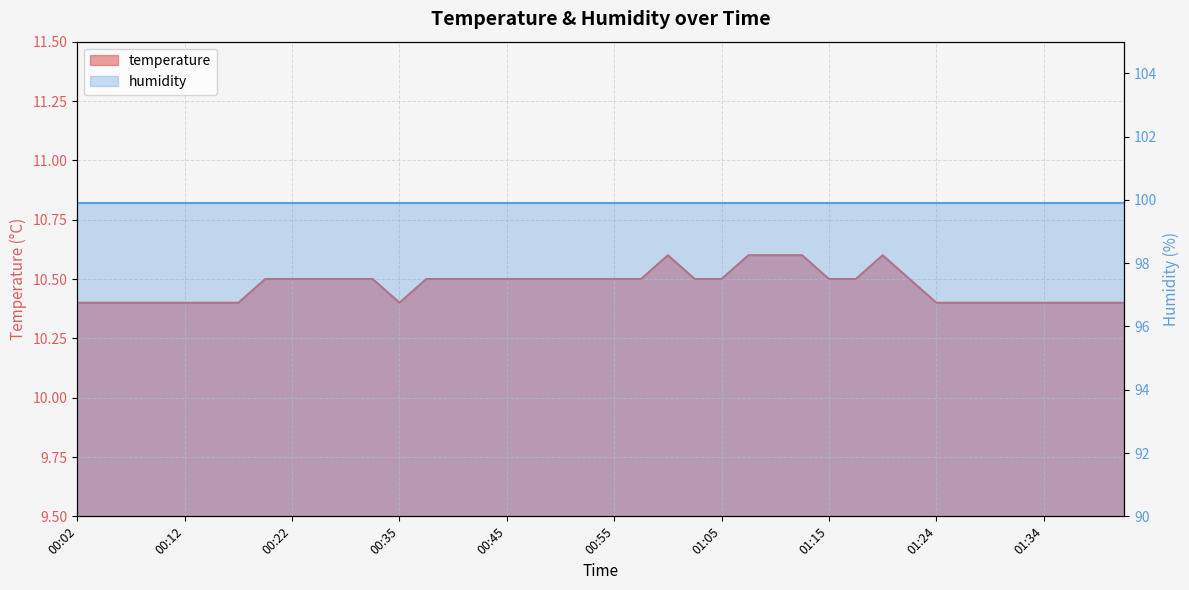

Which has a higher value, 01:34 or 00:02?

01:34